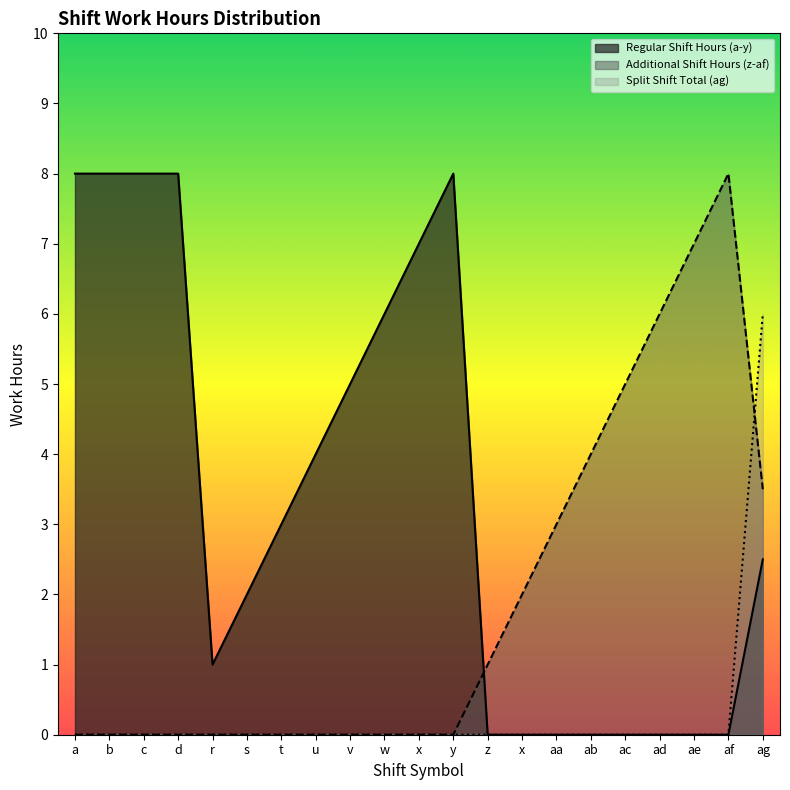

What are all the series names shown in the legend?

Regular Shift Hours (a-y), Additional Shift Hours (z-af), Split Shift Total (ag)